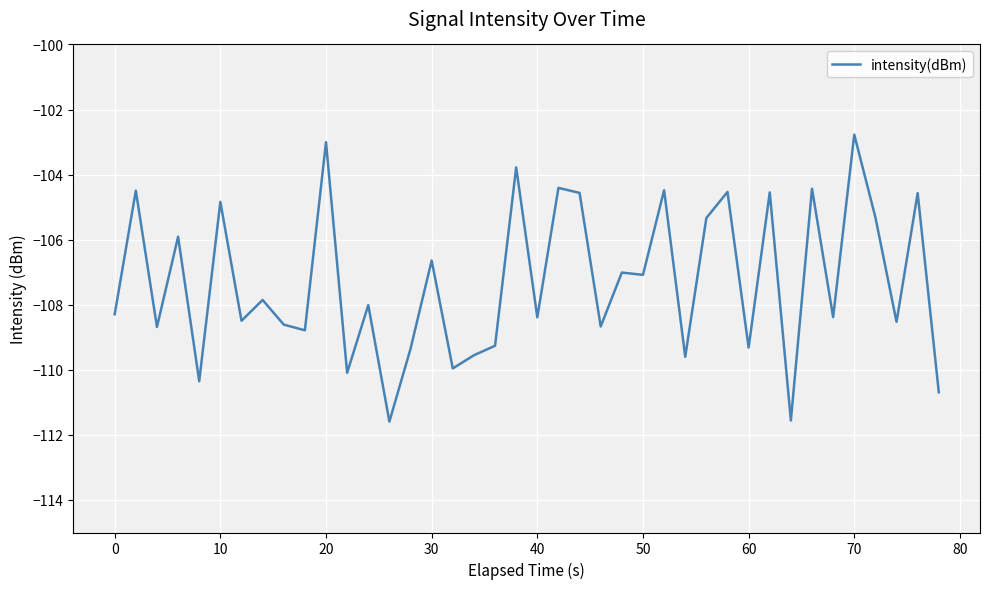

What is the greatest value displayed?

-102.8